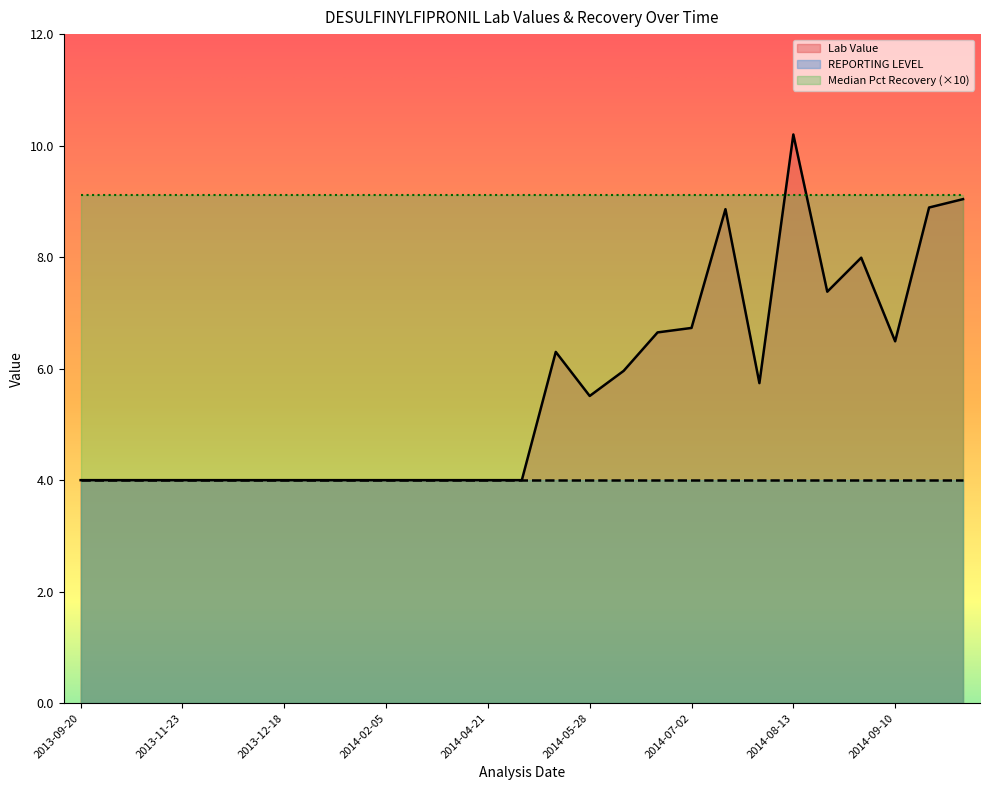

Where is Median Pct Recovery nearest to the value 0?

2013-09-20